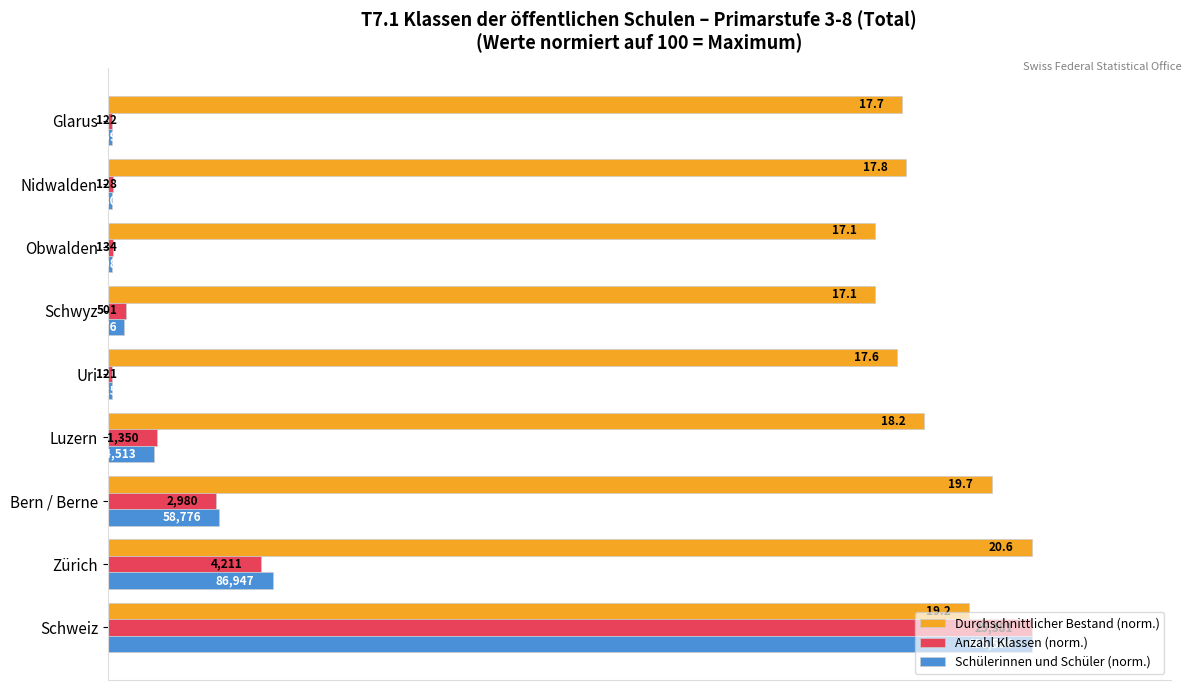

What are all the series names shown in the legend?

Durchschnittlicher Bestand (norm.), Anzahl Klassen (norm.), Schülerinnen und Schüler (norm.)